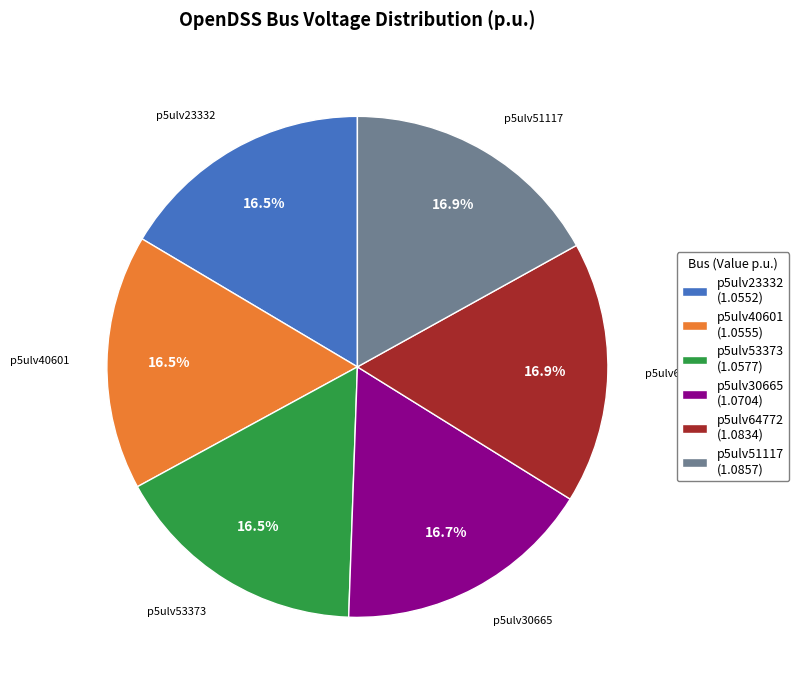

Combined, what portion of the pie is p5ulv51117 and p5ulv40601?

33.4%